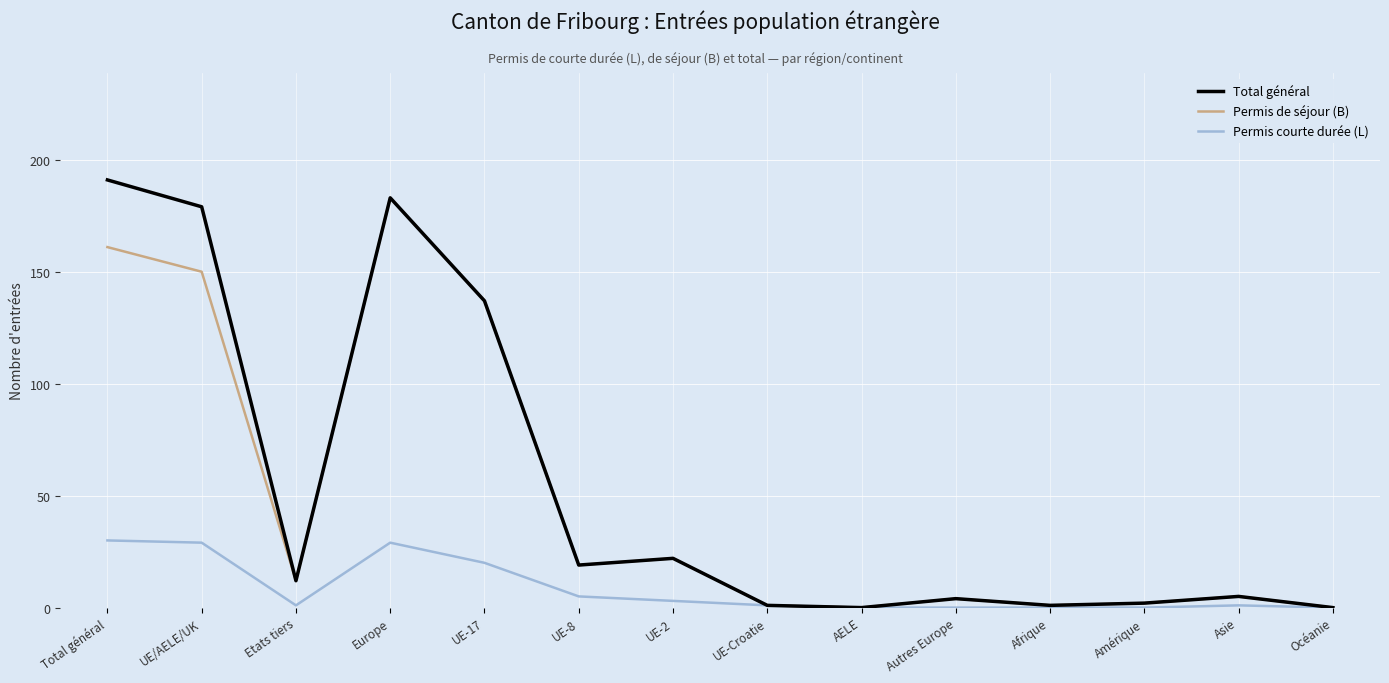

Where is Permis courte durée (L) nearest to the value 15?

UE-17